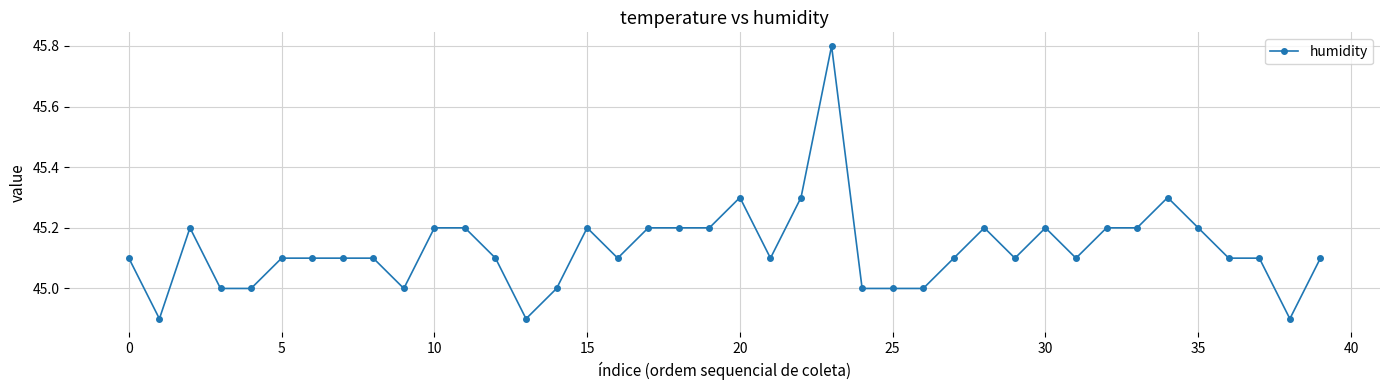

What is the difference between the maximum and second lowest values?

0.9